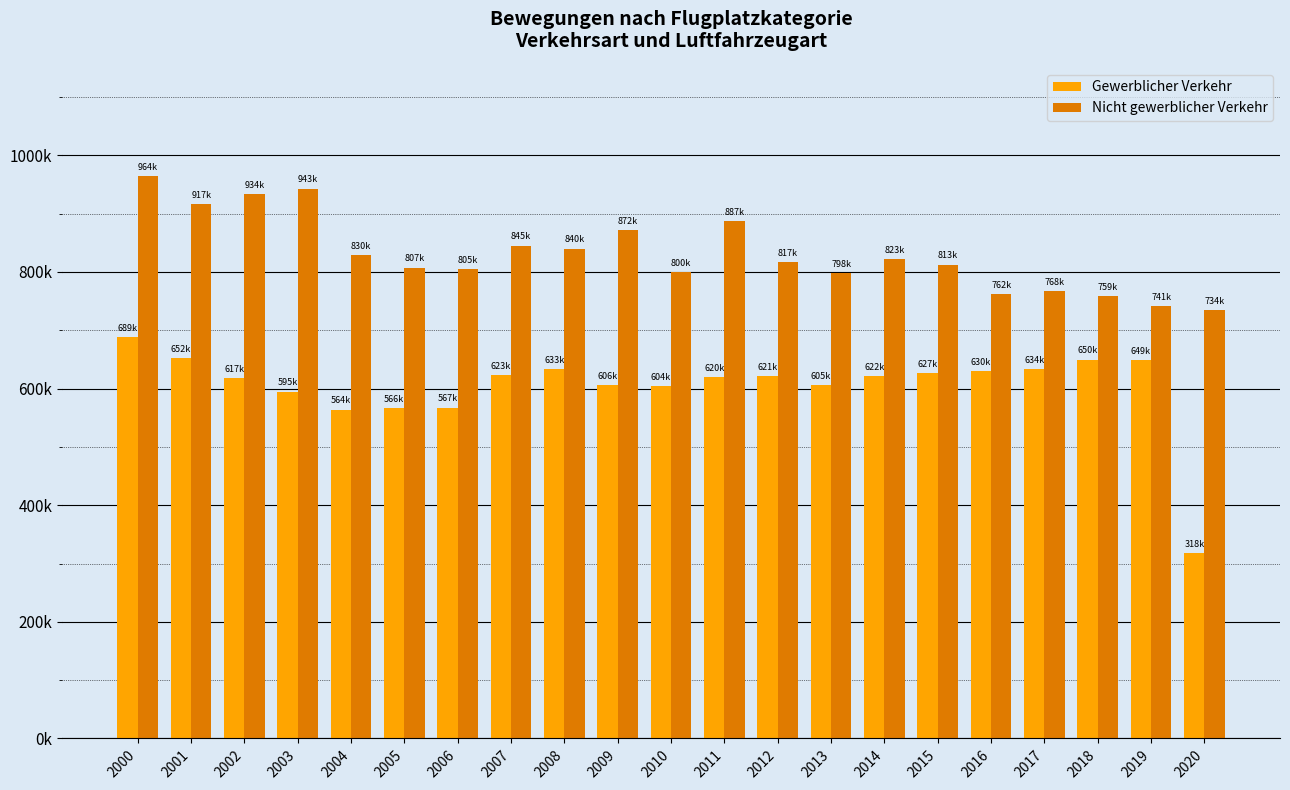

What is the value of the Nicht gewerblicher Verkehr bar at the 13th from the left?

817317